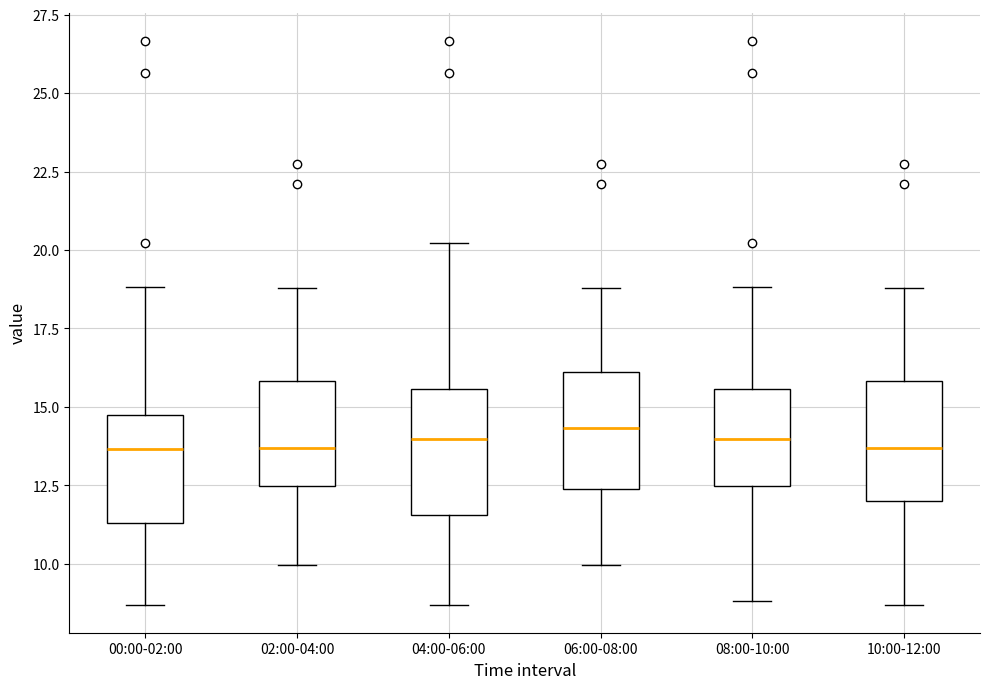

Reading left to right, transcribe this box plot: for each box, give where its median line is, the range the box spans, and where its two whiskers end, as read against the y-axis. The values are not printed on the chart, so give them approximately, as read against the axis.

00:00-02:00: median 13.5, box 11.5 to 14.5, whiskers 8.5 to 19.0
02:00-04:00: median 13.5, box 12.5 to 16.0, whiskers 10.0 to 19.0
04:00-06:00: median 14.0, box 11.5 to 15.5, whiskers 8.5 to 20.0
06:00-08:00: median 14.5, box 12.5 to 16.0, whiskers 10.0 to 19.0
08:00-10:00: median 14.0, box 12.5 to 15.5, whiskers 9.0 to 19.0
10:00-12:00: median 13.5, box 12.0 to 16.0, whiskers 8.5 to 19.0